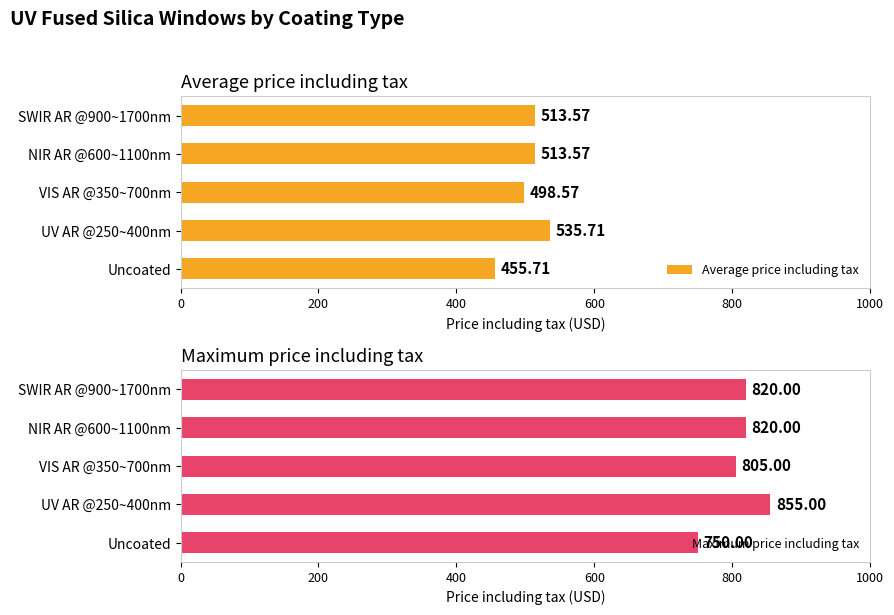

How many bars are there in each group?

2